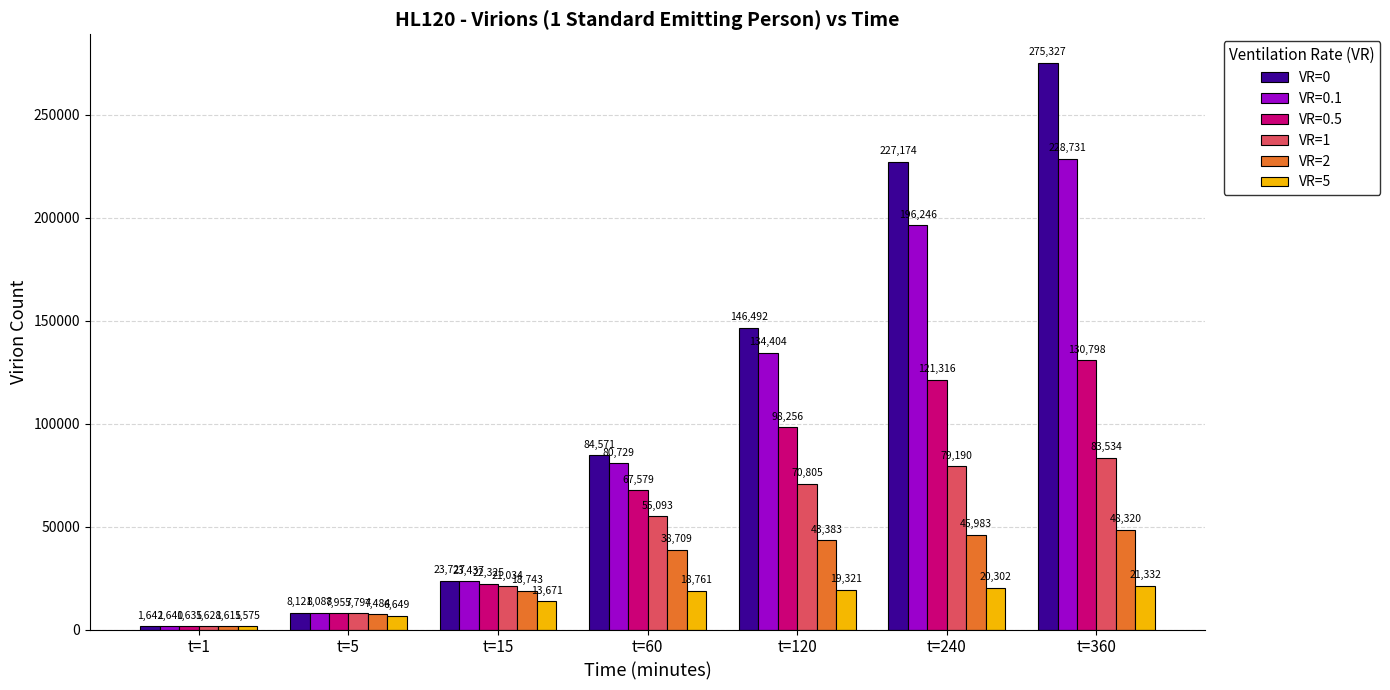

Which series changed the most between t=1 and t=240?

VR=0